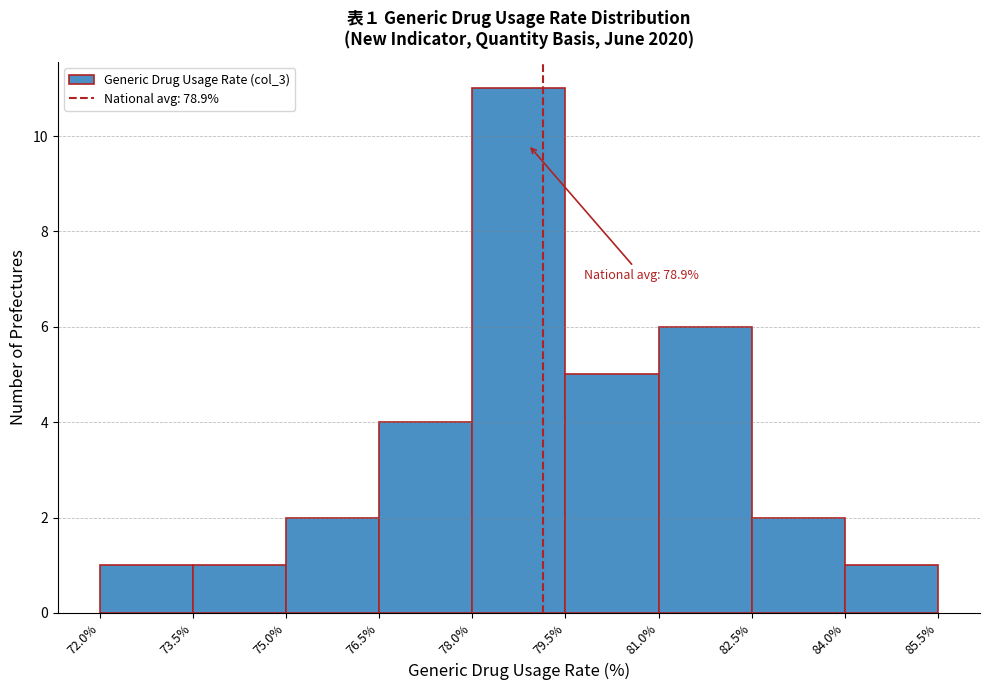

Over which range of the x-axis is the bar tallest?

78.0% to 79.5%